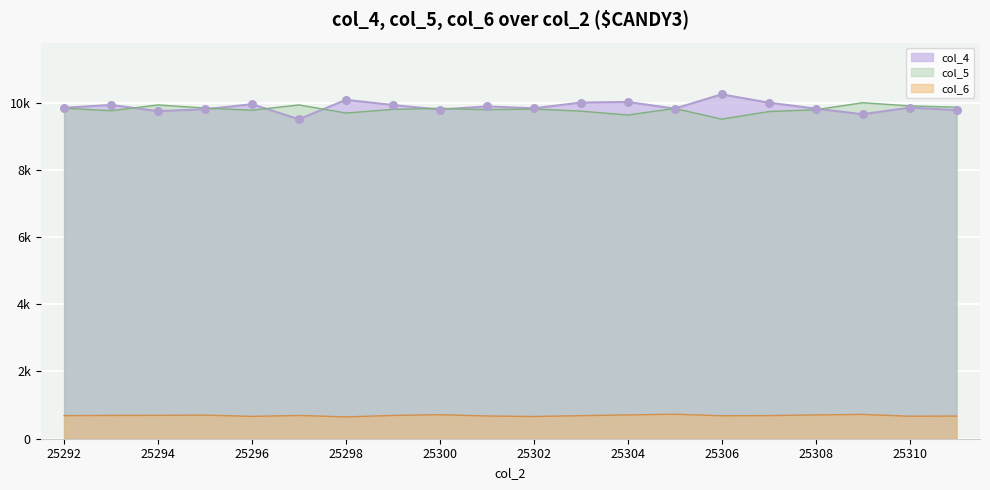

What are all the series names shown in the legend?

col_4, col_5, col_6